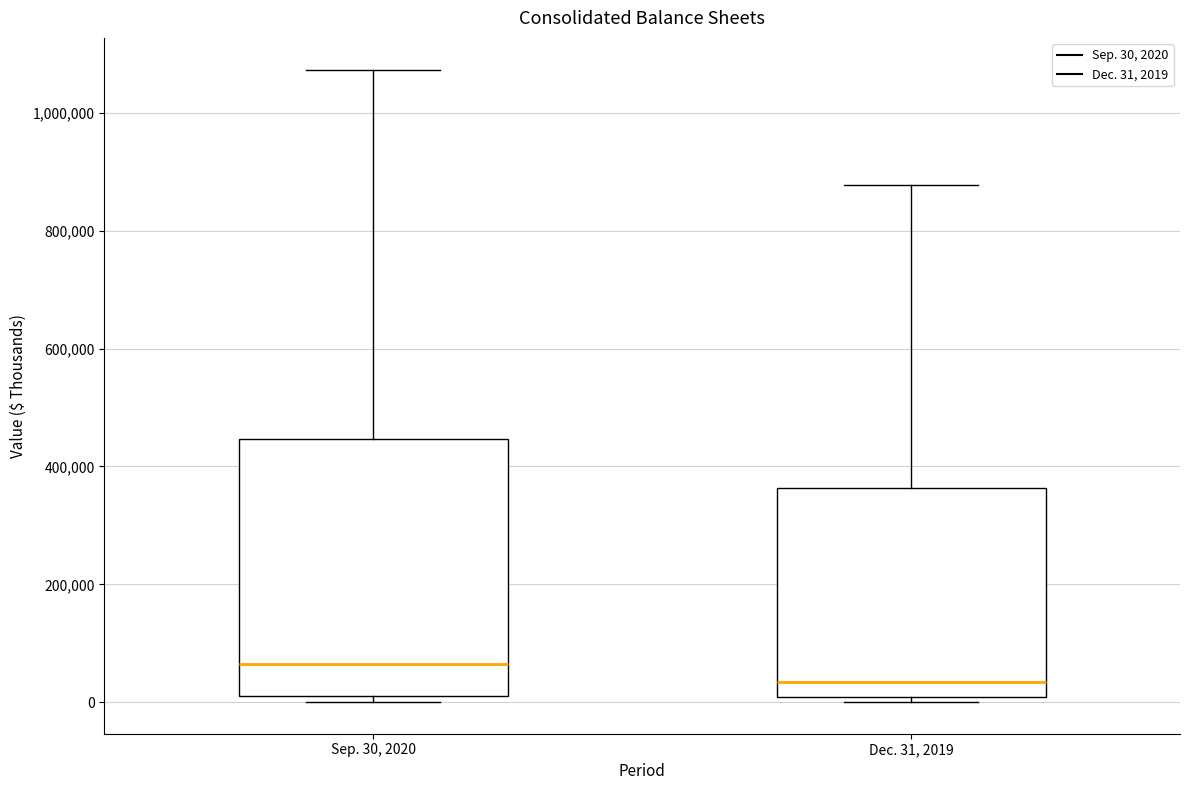

Which box has the highest median line?

Sep. 30, 2020